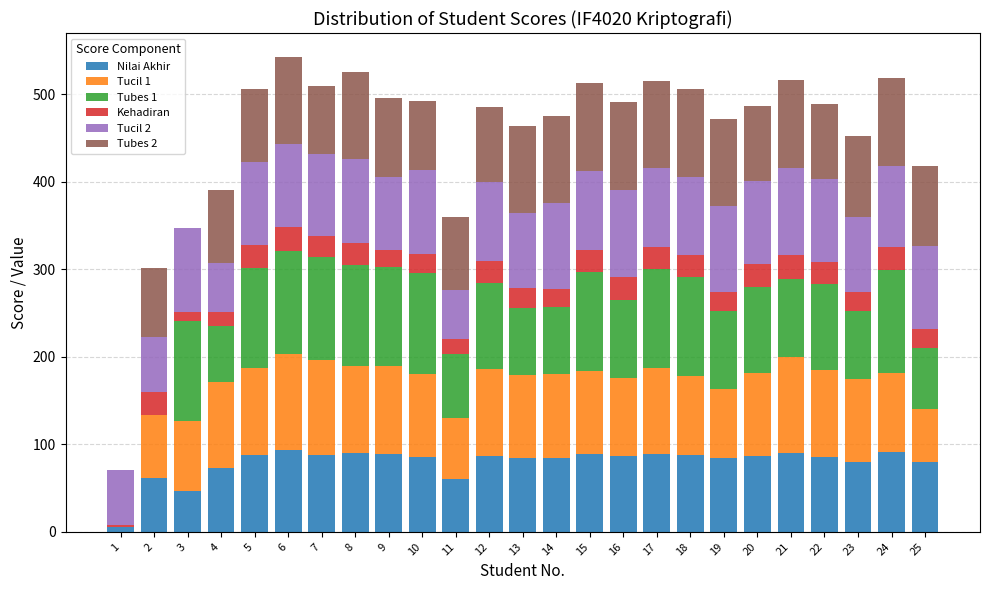

At which label is Tucil 1 closest to 55?

25